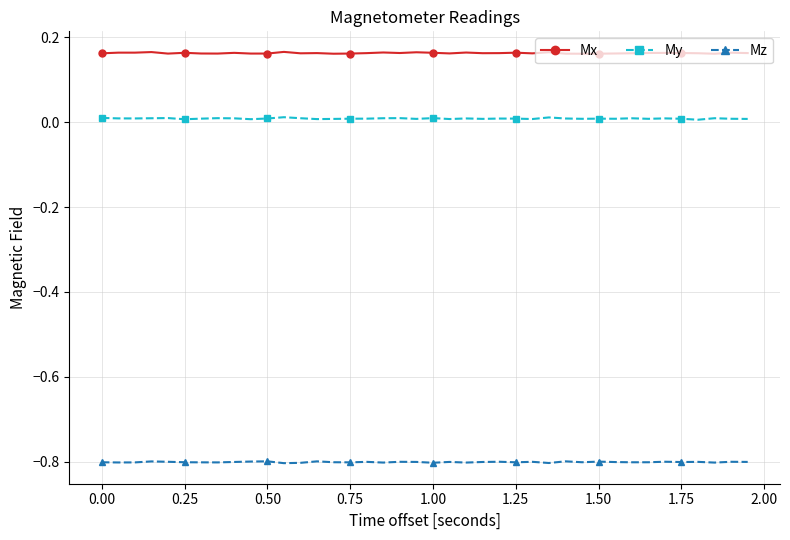

True or false: Mz and Mx cross at least once.

False